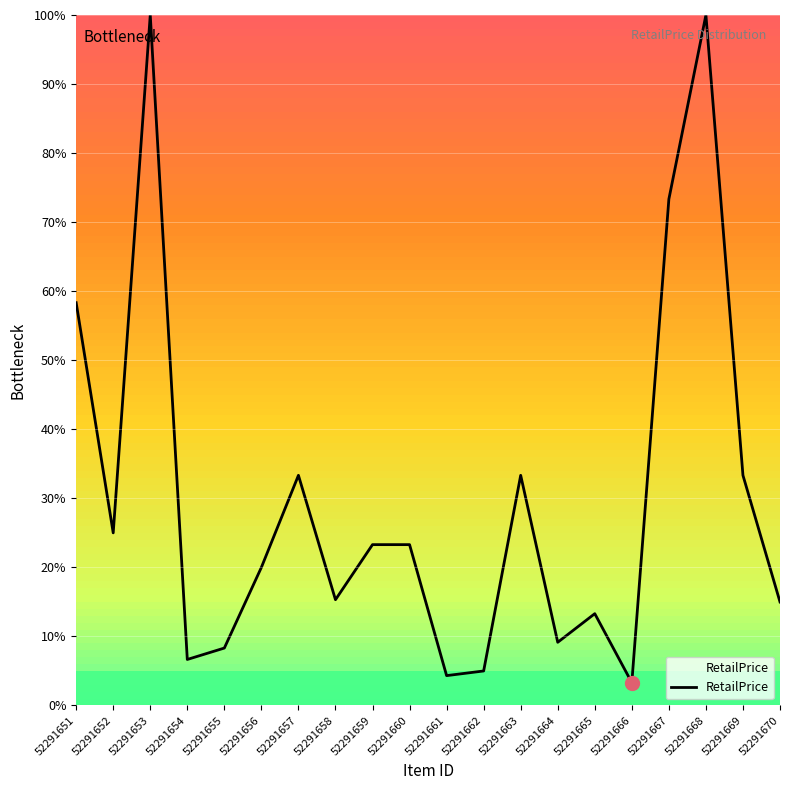

At which label is the value closest to 51?

52291651